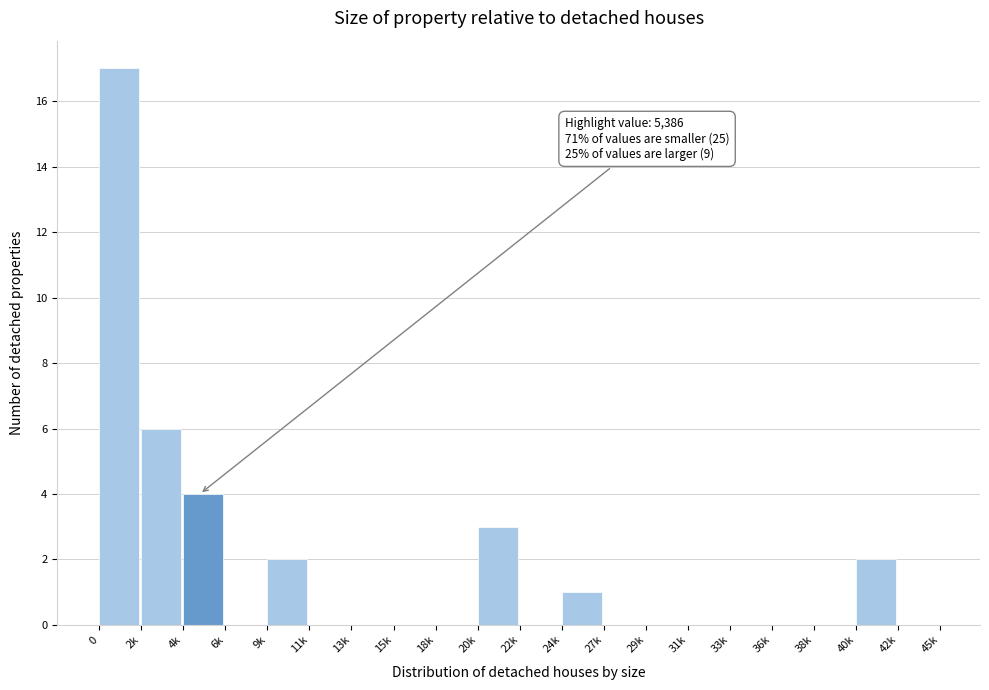

Reading left to right, extract all data points from this chart.

0=17	2k=6	4k=4	6k=0	9k=2	11k=0	13k=0	15k=0	18k=0	20k=3	22k=0	24k=1	27k=0	29k=0	31k=0	33k=0	36k=0	38k=0	40k=2	42k=0